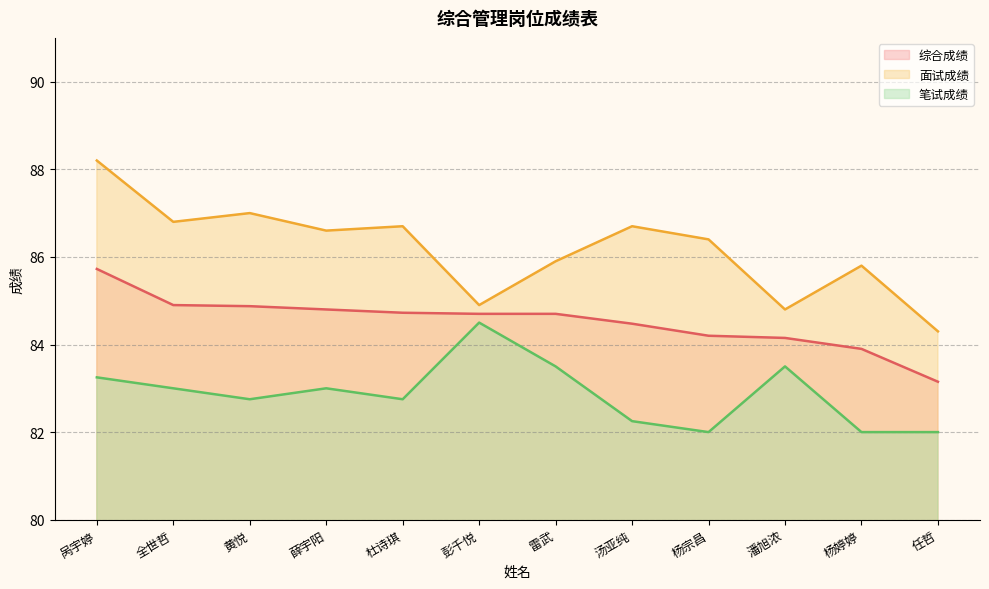

Does the chart display data point markers on the line(s)?

No